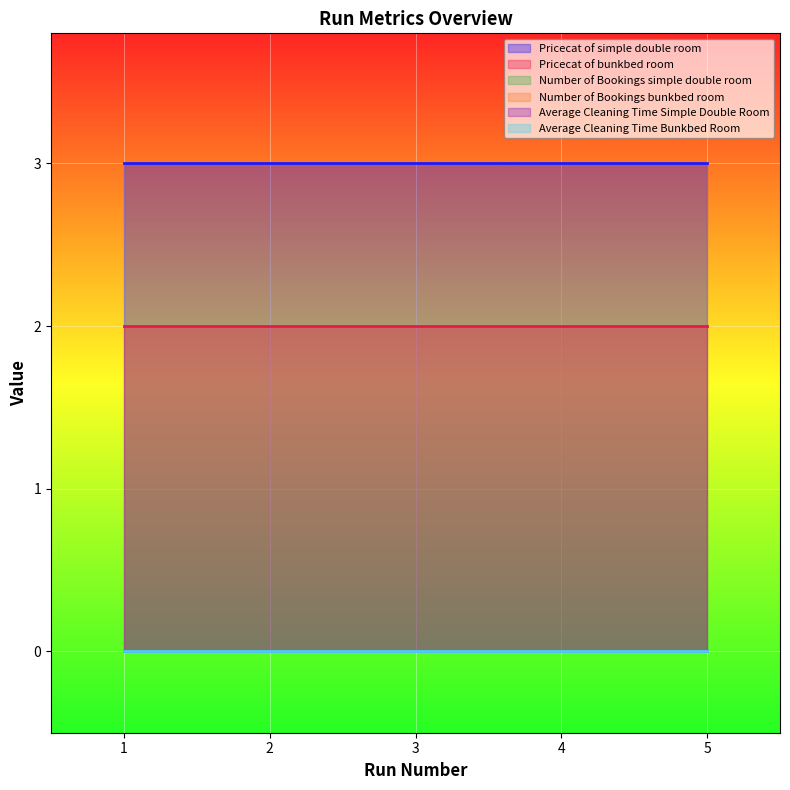

True or false: Pricecat of bunkbed room and Average Cleaning Time Simple Double Room cross at least once.

False